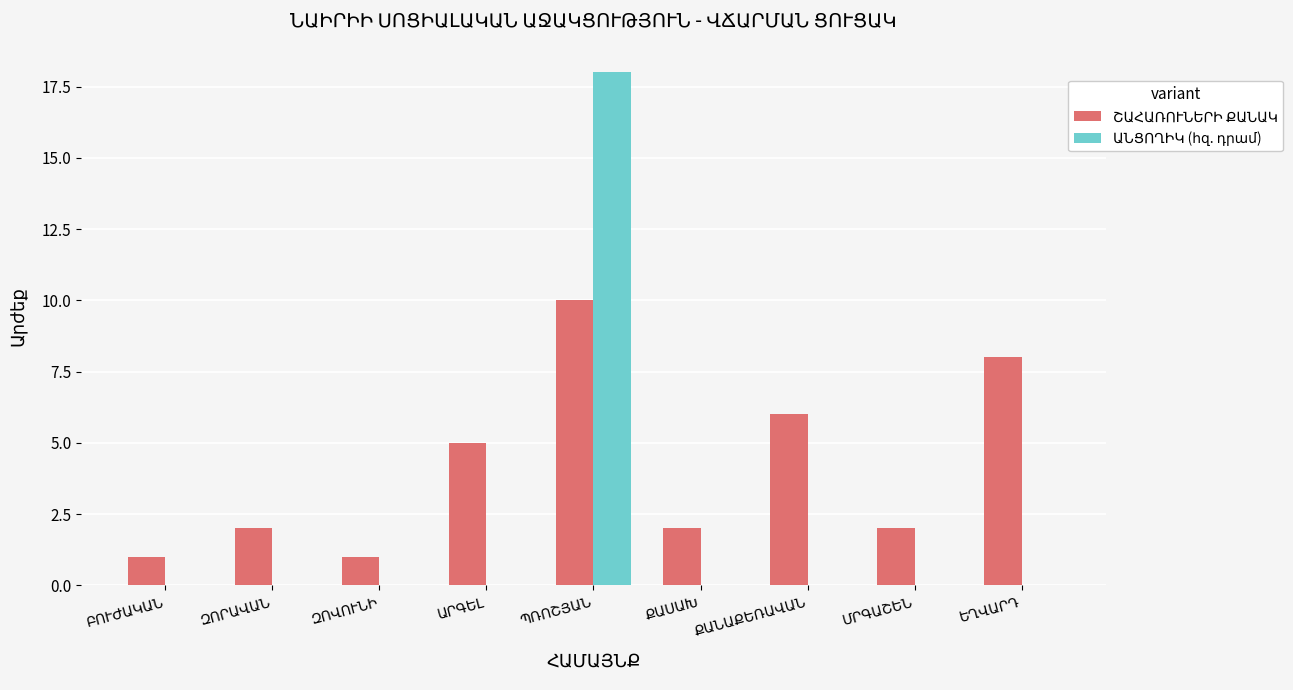

Is the value of ՇԱՀԱՌՈՒՆԵՐԻ ՔԱՆԱԿ at ՔԱՍԱԽ greater than the value of ԱՆՑՈՂԻԿ (հզ. դրամ) at ՔԱՆԱՔԵՌԱՎԱՆ?

Yes